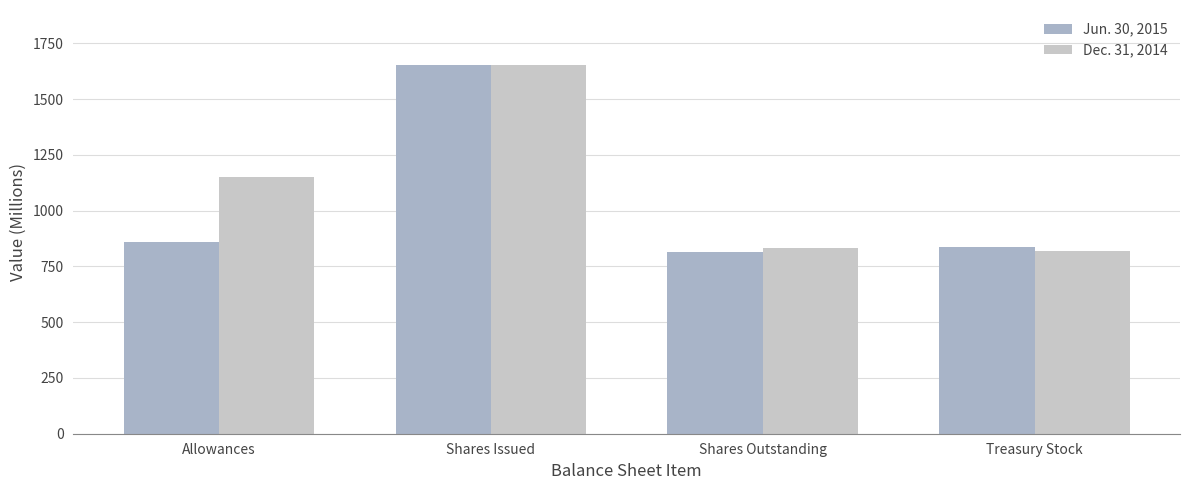

Are the bars grouped side by side (vs. stacked)?

Yes